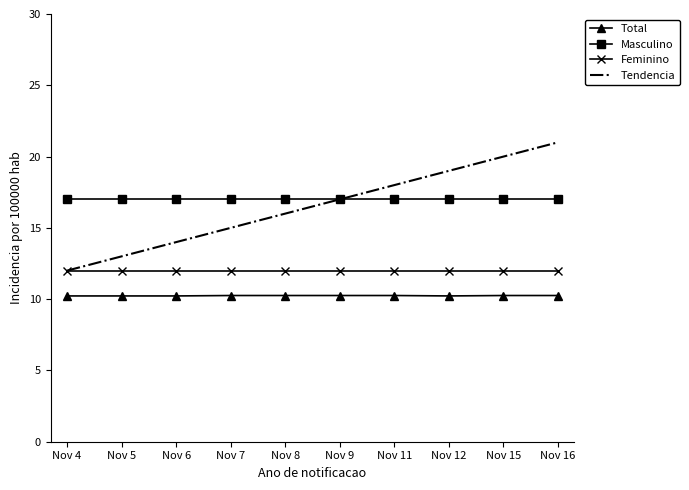

Which series has the largest range (max minus min)?

Tendencia